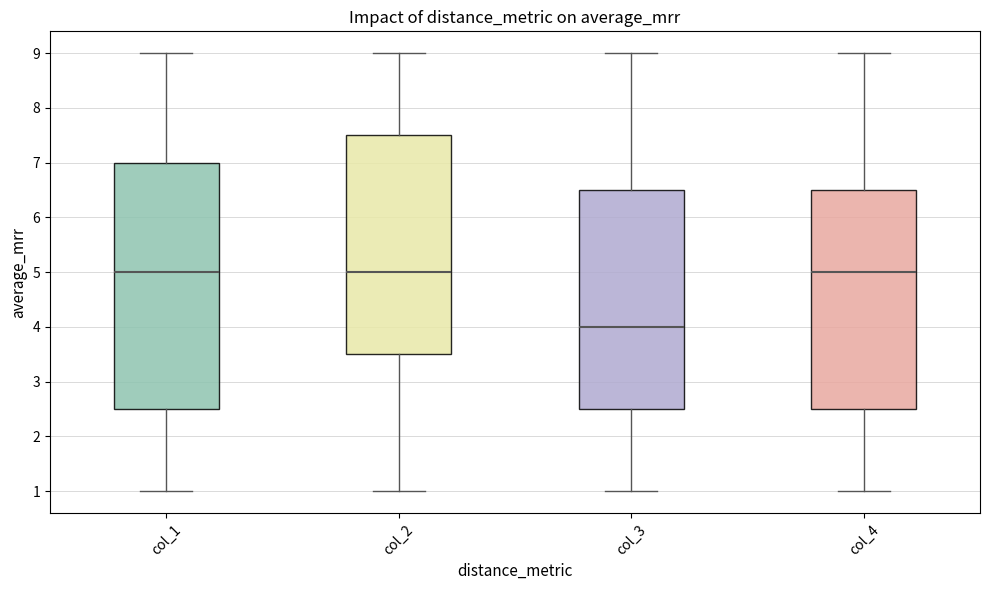

Reading left to right, transcribe this box plot: for each box, give where its median line is, the range the box spans, and where its two whiskers end, as read against the y-axis. The values are not printed on the chart, so give them approximately, as read against the axis.

col_1: median 5.0, box 2.5 to 7.0, whiskers 1.0 to 9.0
col_2: median 5.0, box 3.5 to 7.5, whiskers 1.0 to 9.0
col_3: median 4.0, box 2.5 to 6.5, whiskers 1.0 to 9.0
col_4: median 5.0, box 2.5 to 6.5, whiskers 1.0 to 9.0